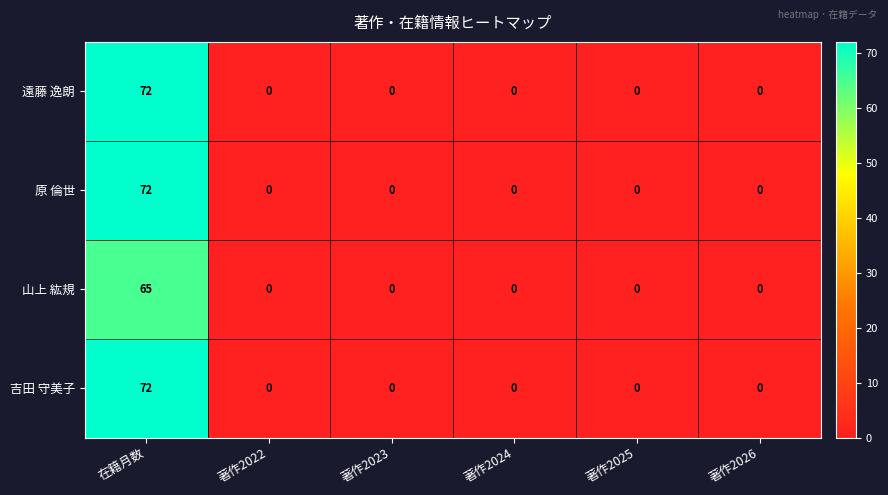

What is the difference between the highest and lowest values at 在籍月数?

7